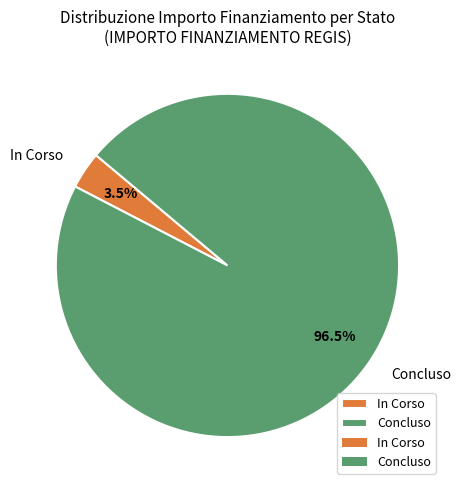

Which slice is the largest?

Concluso